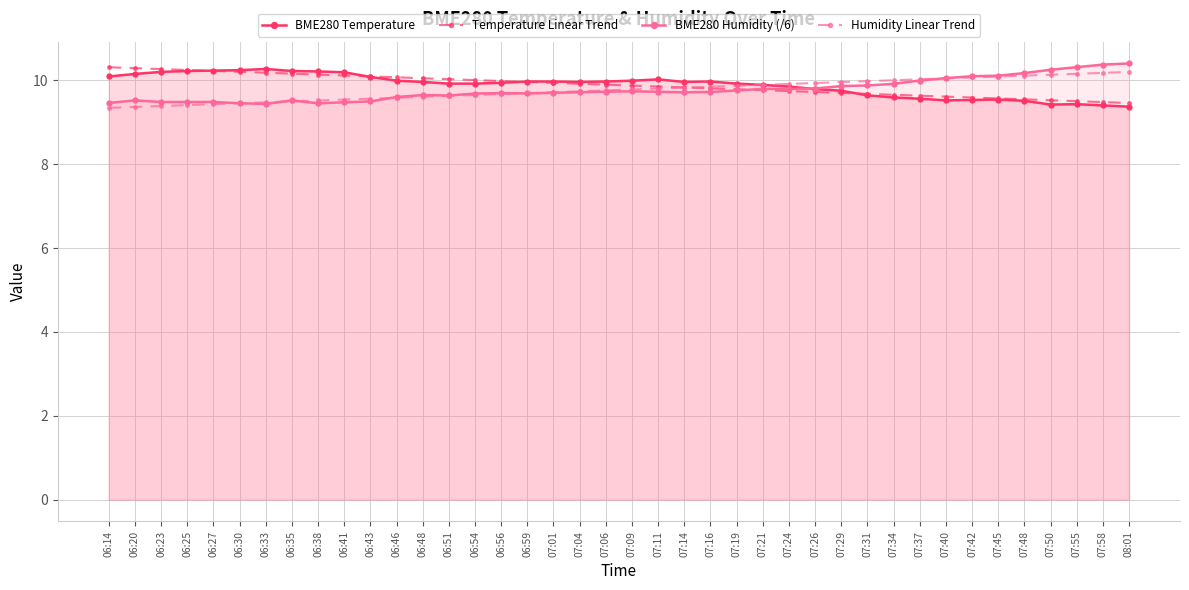

What is the maximum value for Temperature Linear Trend?

10.3